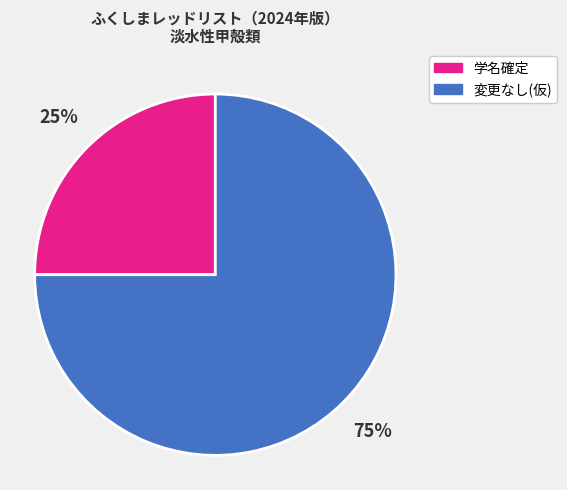

To the nearest percent, what is the average slice percentage?

50%